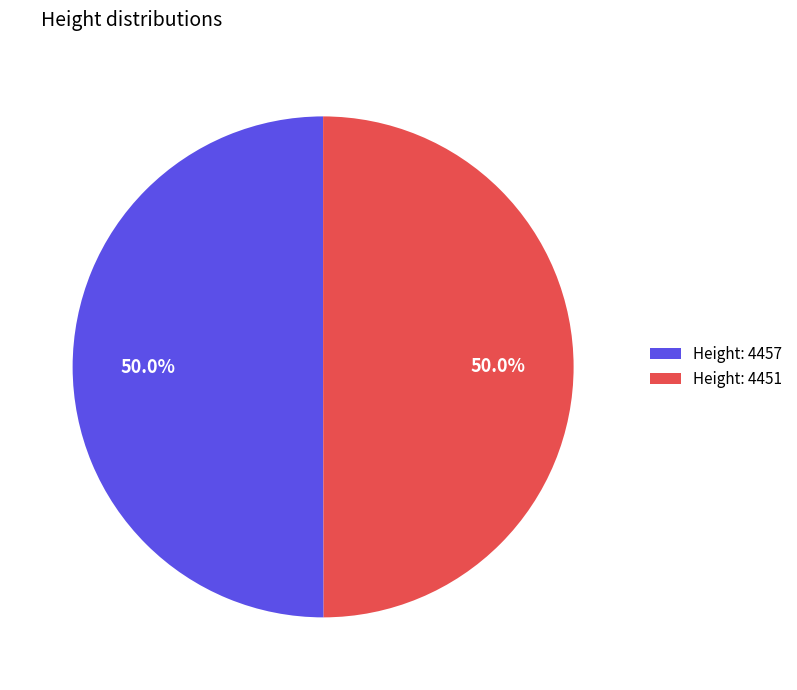

What is the ratio of the value at Height: 4451 to the value at Height: 4457?

1.0